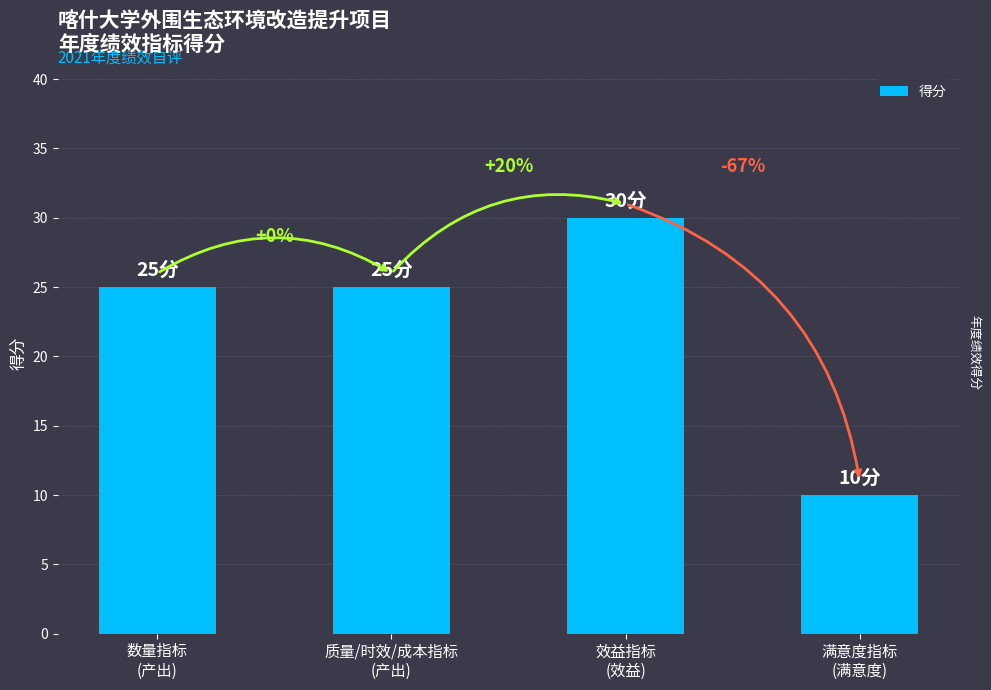

Are the bars horizontal?

No